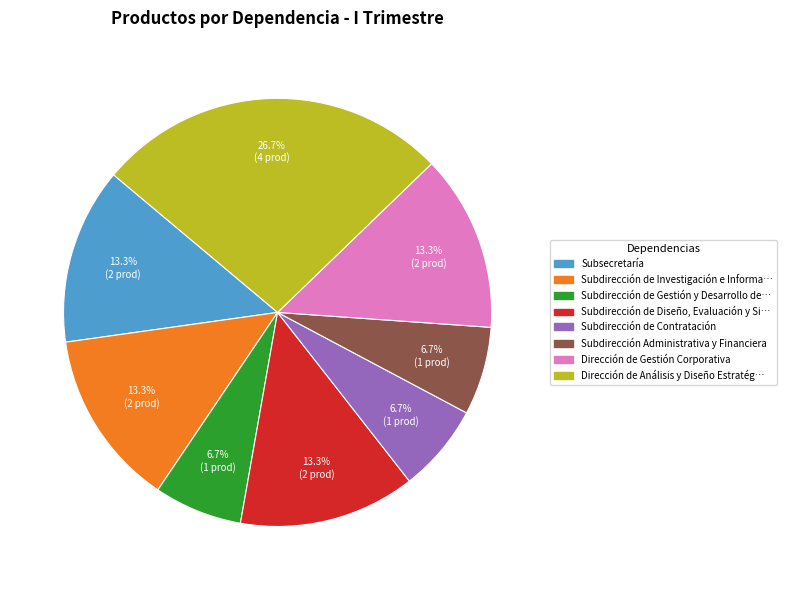

How many segments does this pie chart have?

8